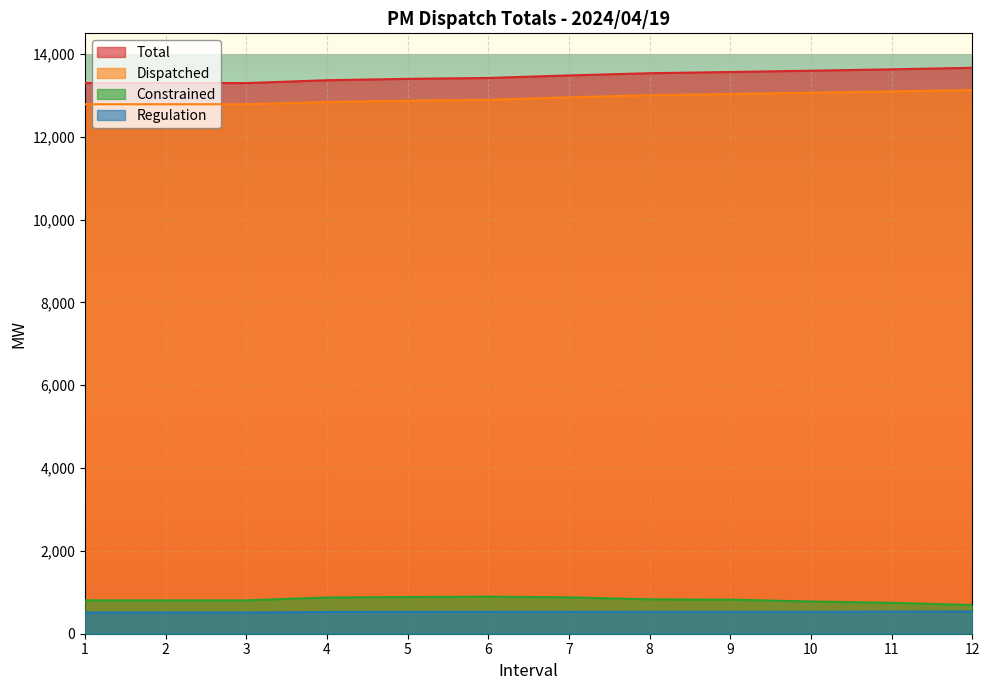

What is the difference between the highest and lowest values at 9?

13034.5